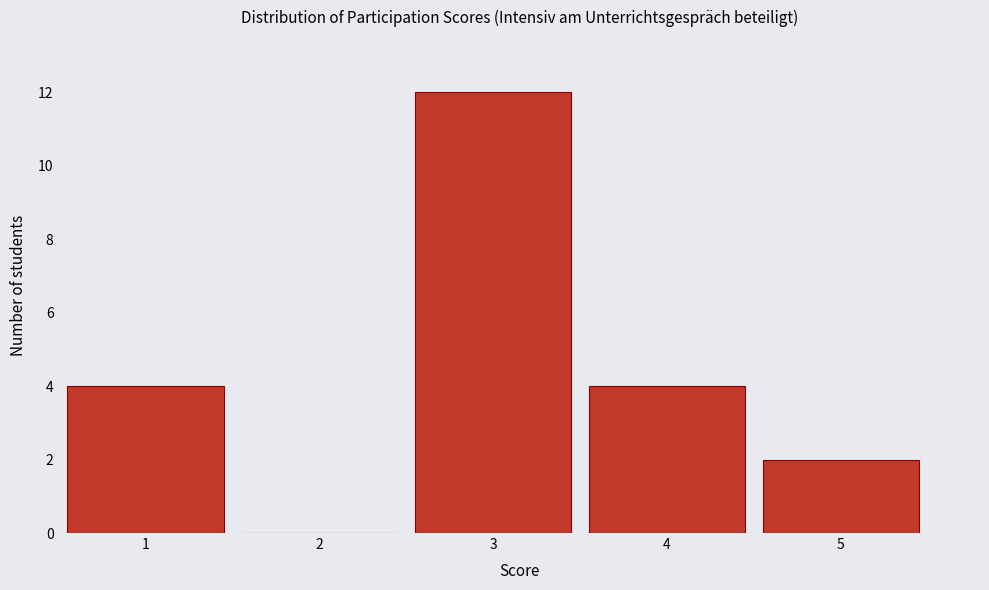

Reading left to right, transcribe this chart: for each bar, give the range it covers on the x-axis and its height. The values are not printed on the chart, so give them approximately, as read against the axis.

0.5 to 1.5: 4
1.5 to 2.5: 0
2.5 to 3.5: 12
3.5 to 4.5: 4
4.5 to 5.5: 2